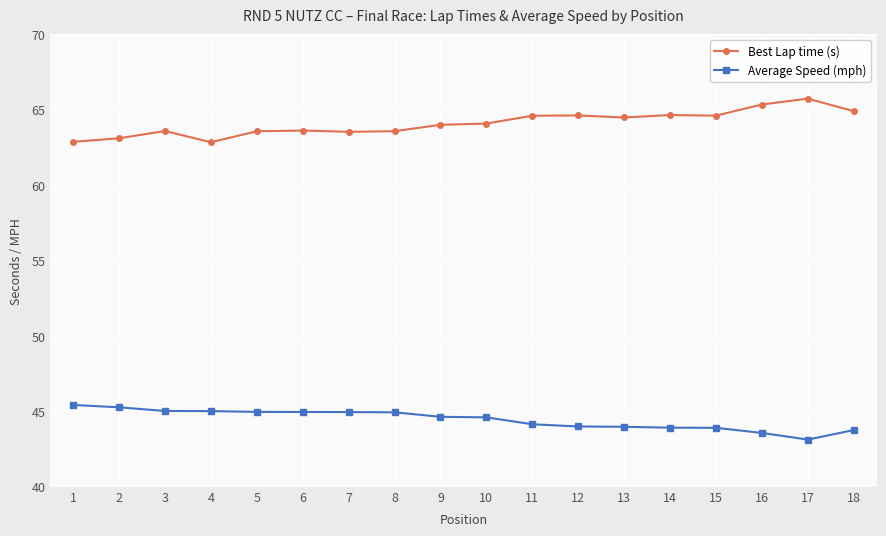

At which label does Best Lap time (s) reach its peak?

17